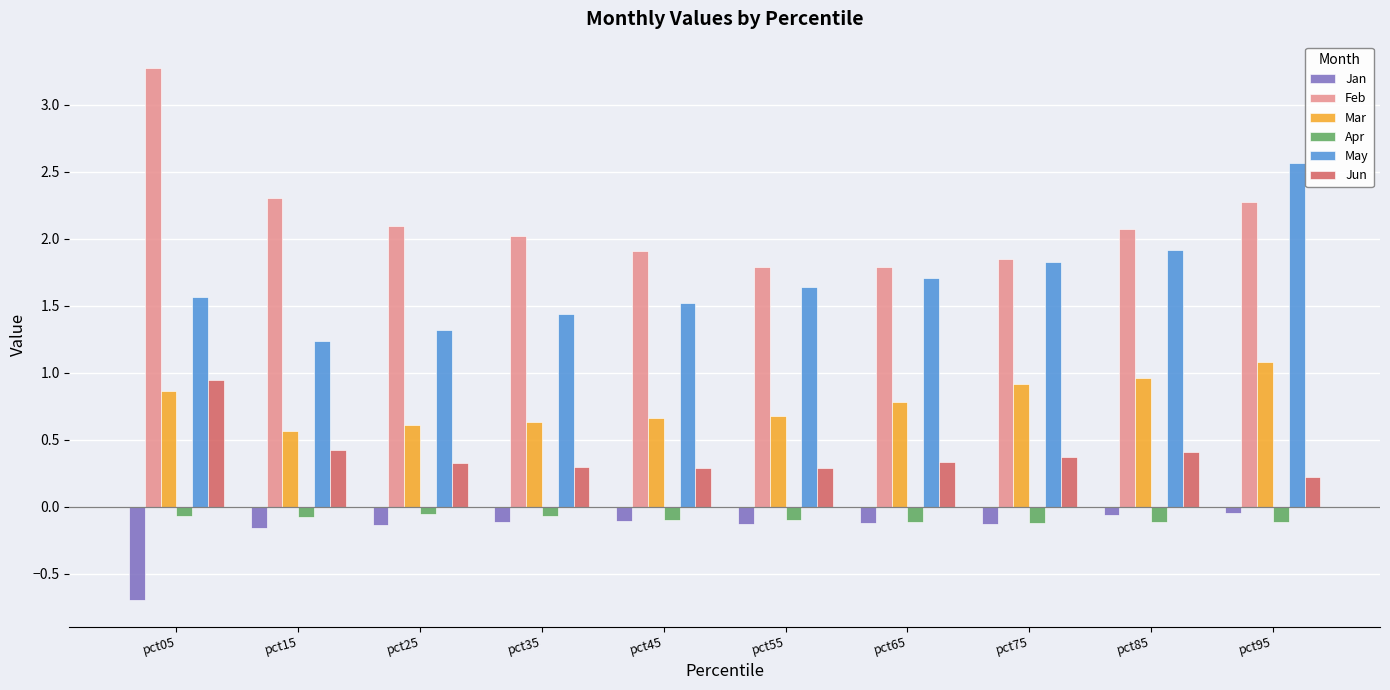

At which label is Jun closest to 0?

pct95